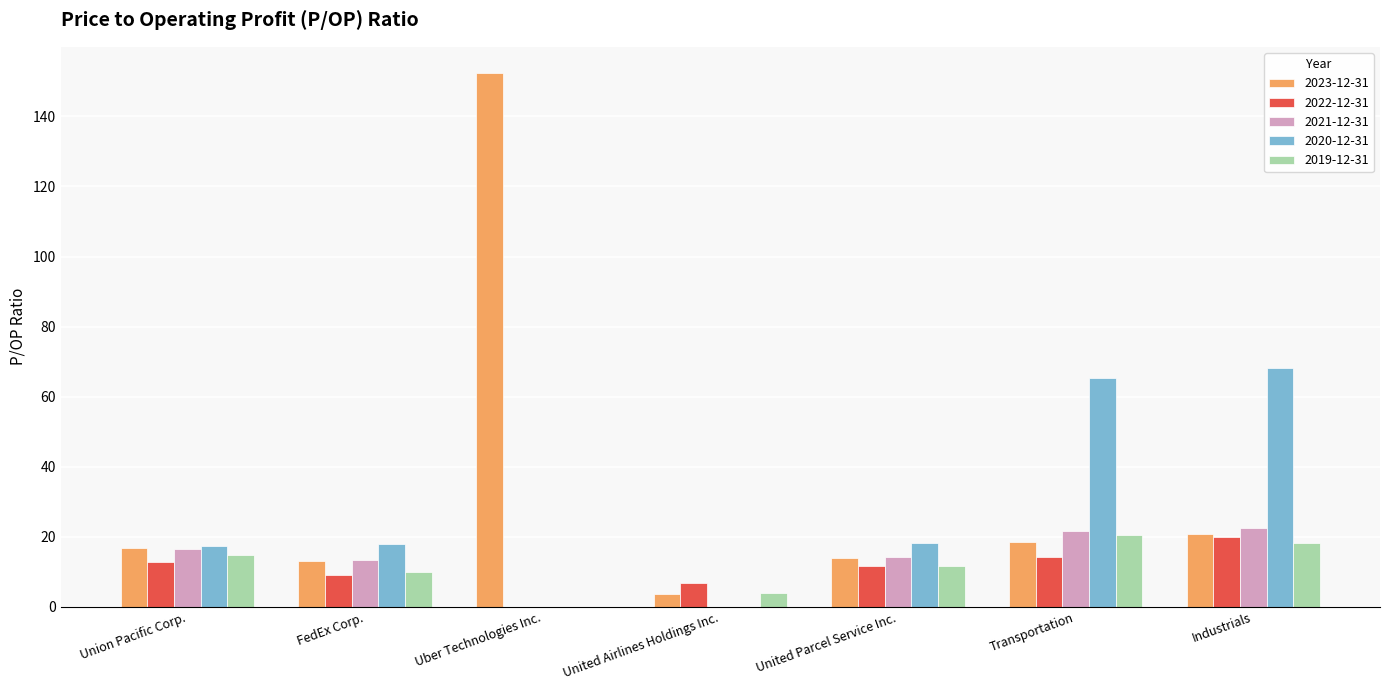

Between FedEx Corp. and United Airlines Holdings Inc., which series saw the biggest shift?

2020-12-31